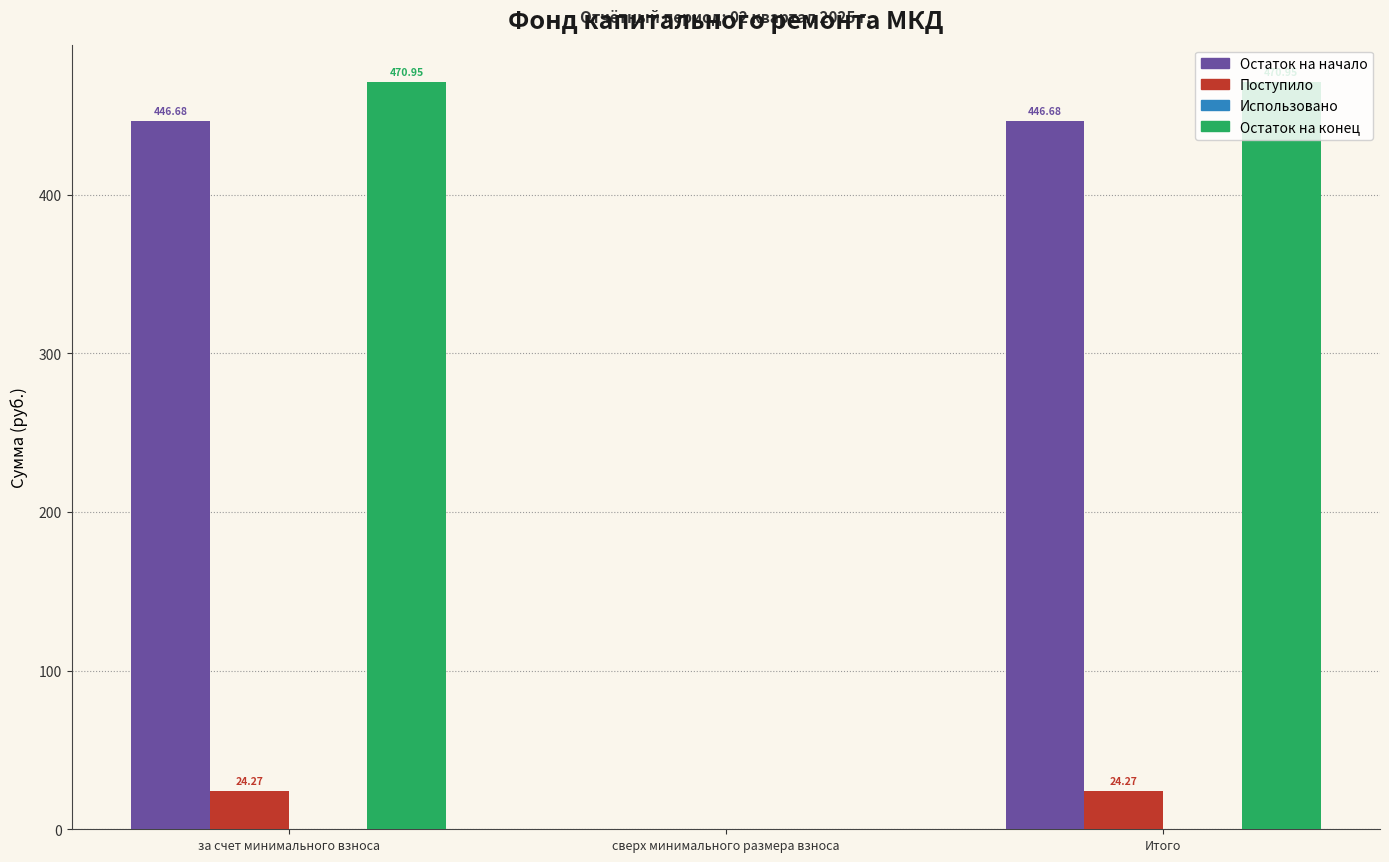

Which series changed the most between за счет минимального взноса and сверх минимального размера взноса?

Остаток на конец